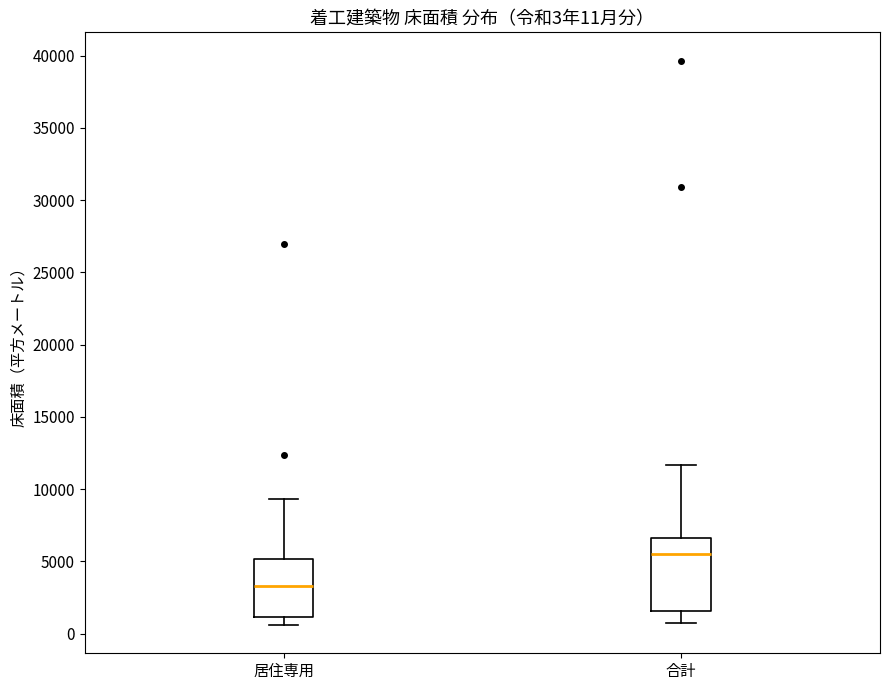

Which box has the lowest median line?

居住専用